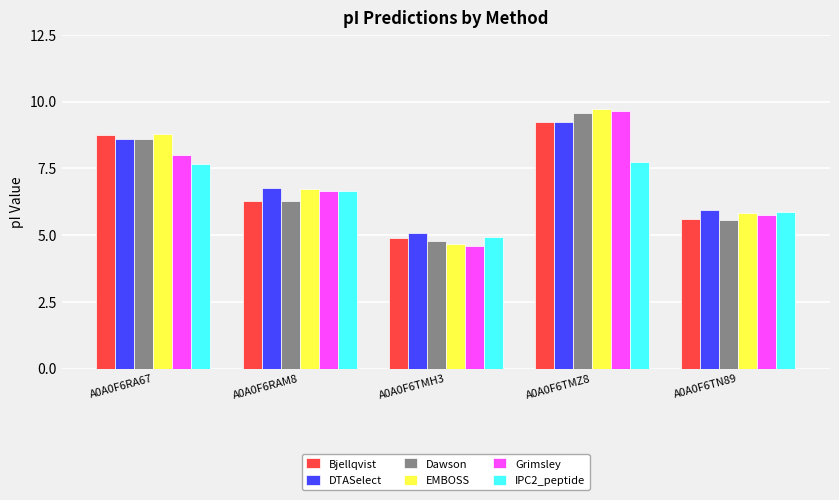

What is the total value across all series at A0A0F6RAM8?

39.3